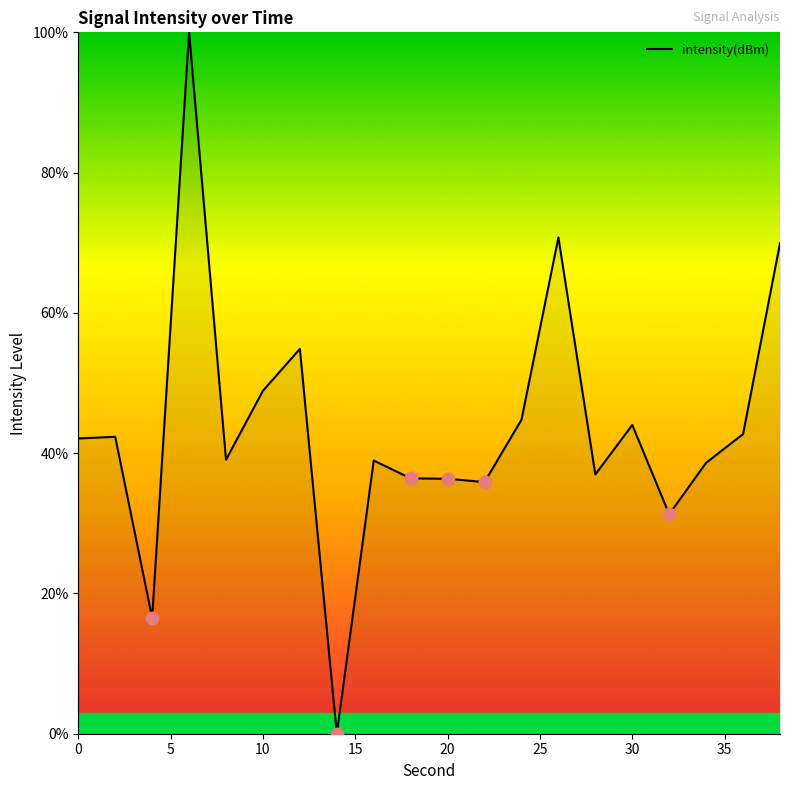

What is the difference between the maximum and minimum values?

100.0